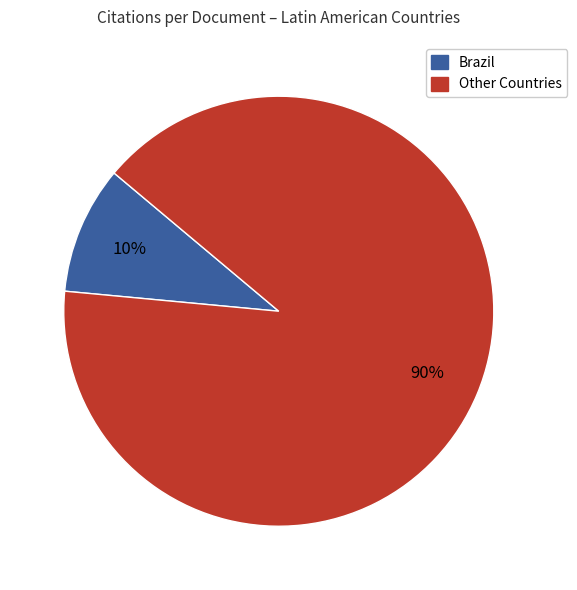

Is there a majority slice in this chart?

Yes